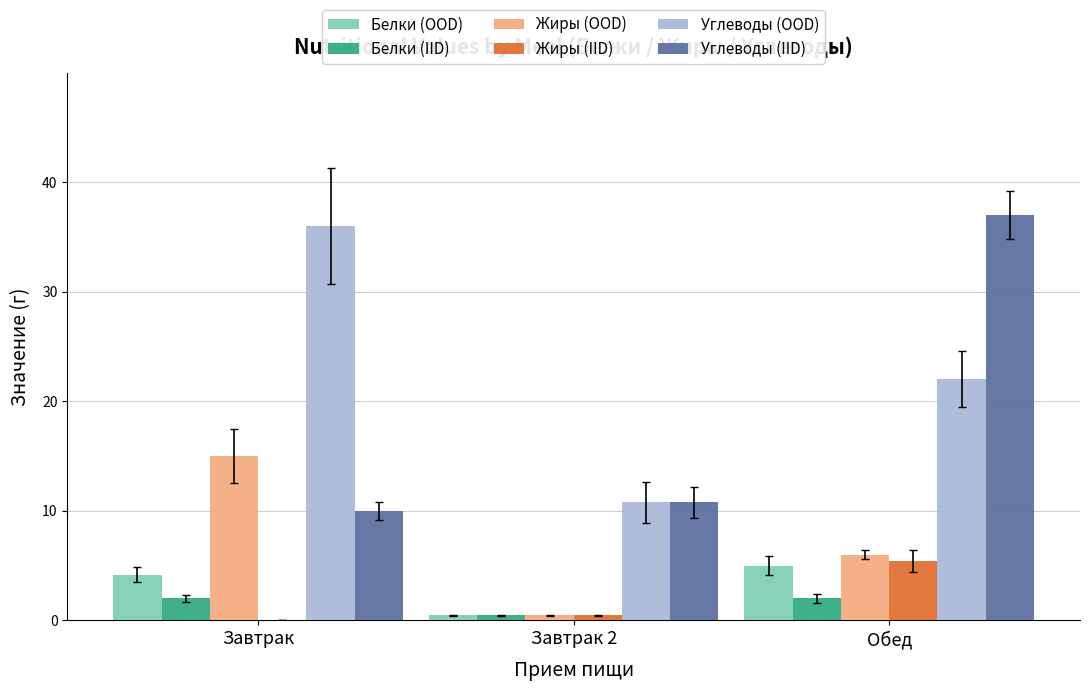

Between Завтрак and Завтрак 2, which series saw the biggest shift?

Углеводы (OOD)